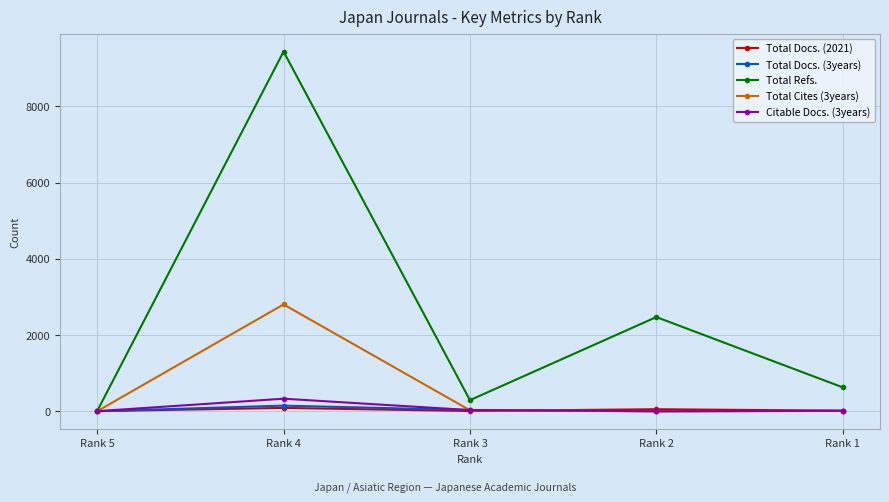

The value of Total Refs. at Rank 2 is 4345. True or false?

False